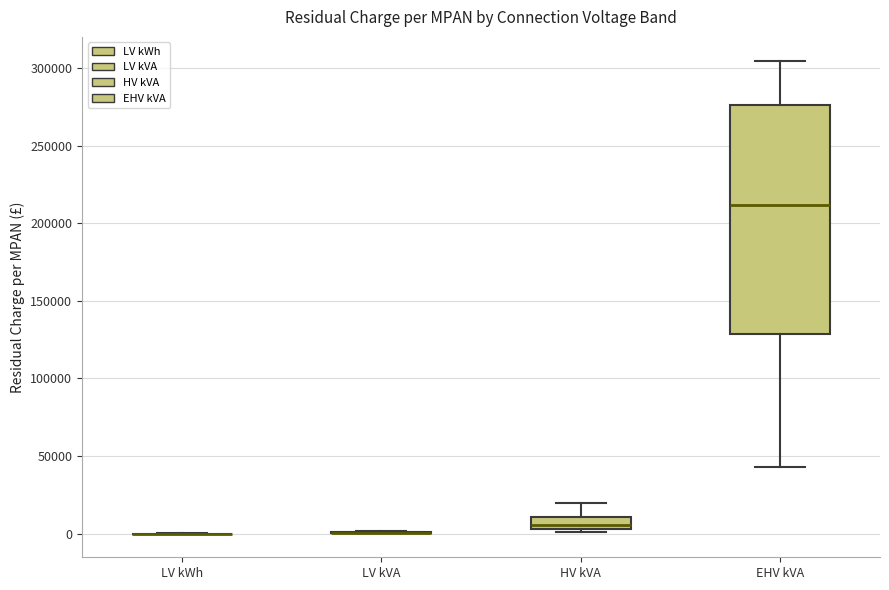

Reading left to right, read every box against the y-axis: the position of its median line, the range the box covers, and the ends of its whiskers. The values are not printed on the chart, so give them approximately, as read against the axis.

LV kWh: box collapsed to a line at 0, whiskers 0 to 0
LV kVA: box collapsed to a line at 0, whiskers 0 to 0
HV kVA: median 5000 (just above the box's lower edge), box 5000 to 10000, whiskers 0 to 20000
EHV kVA: median 210000, box 130000 to 275000, whiskers 45000 to 305000